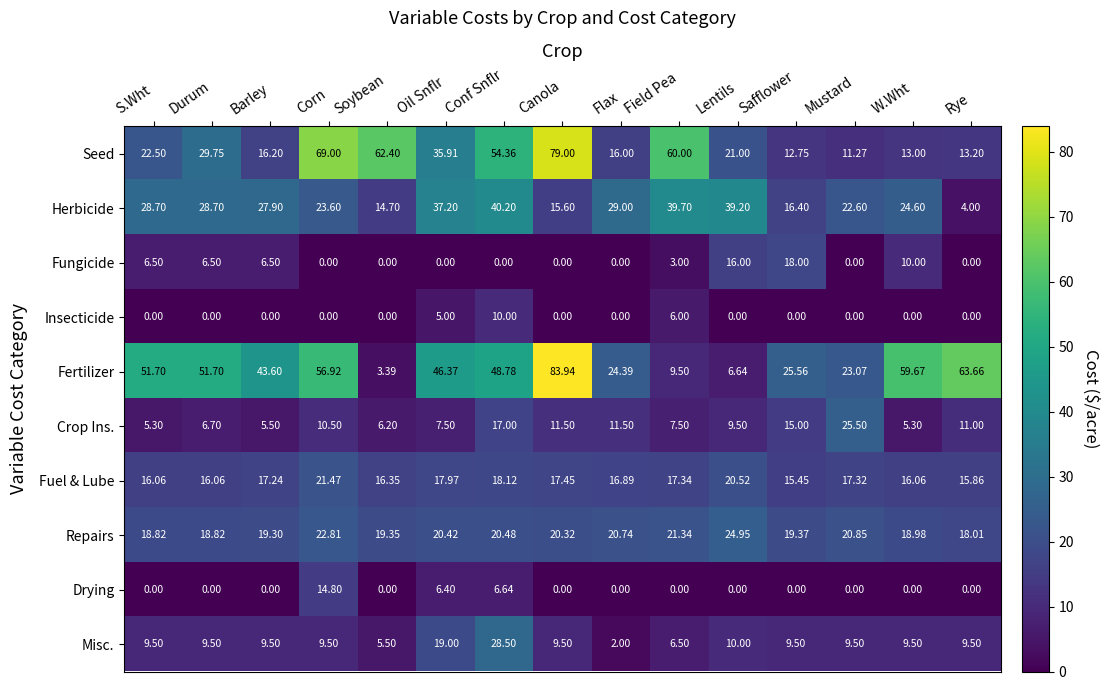

Between Durum and Rye, which series saw the biggest shift?

Herbicide